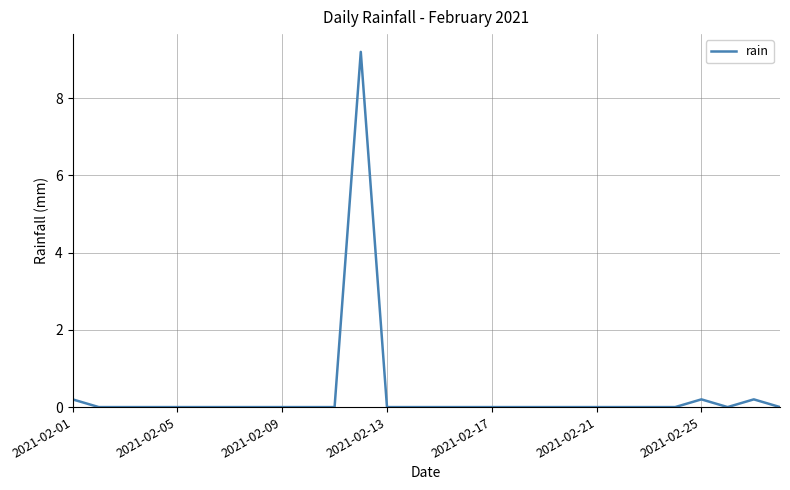

What is the difference between the maximum and minimum values?

9.2